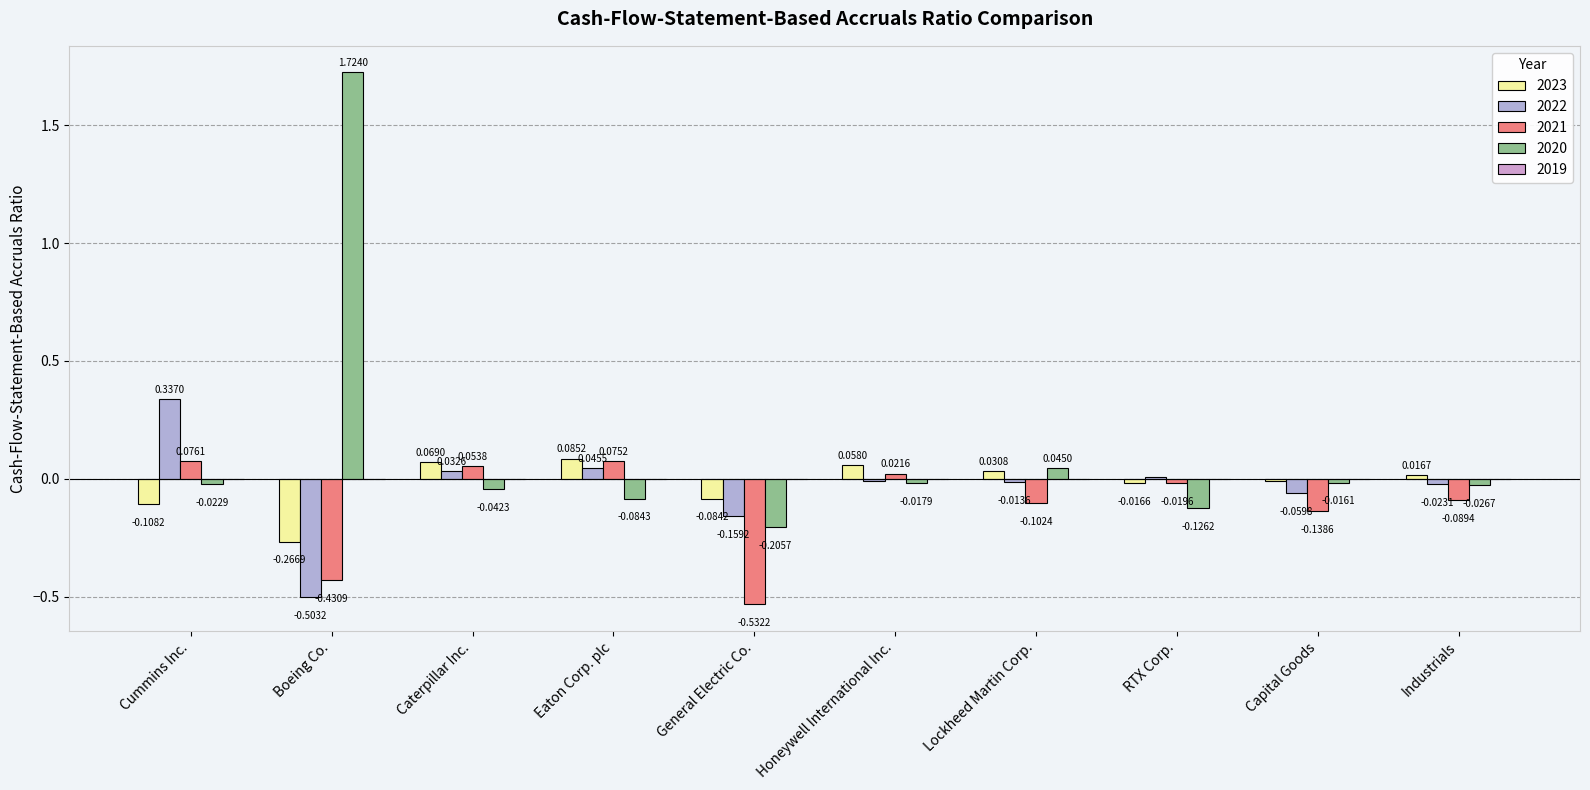

What is the difference between the 2023 values at Caterpillar Inc. and Cummins Inc.?

0.2